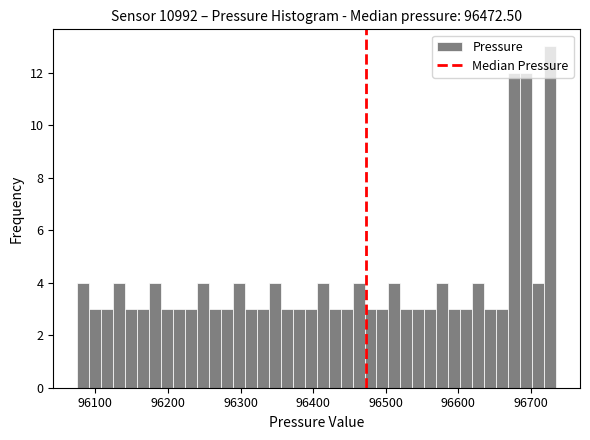

Read against the x-axis, roughly where is the centre of the tallest bar?

96730